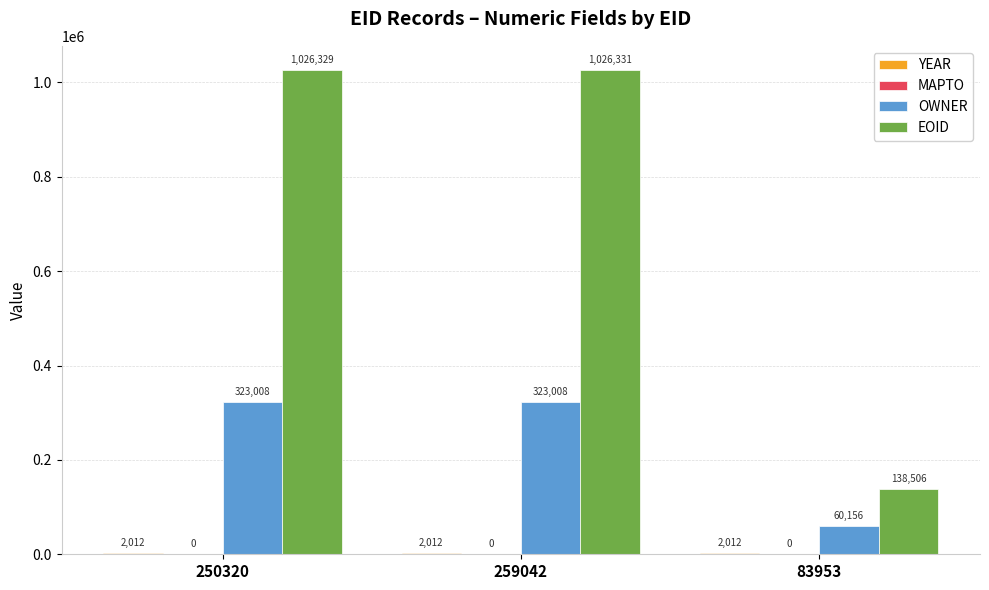

Which series has the largest range (max minus min)?

EOID